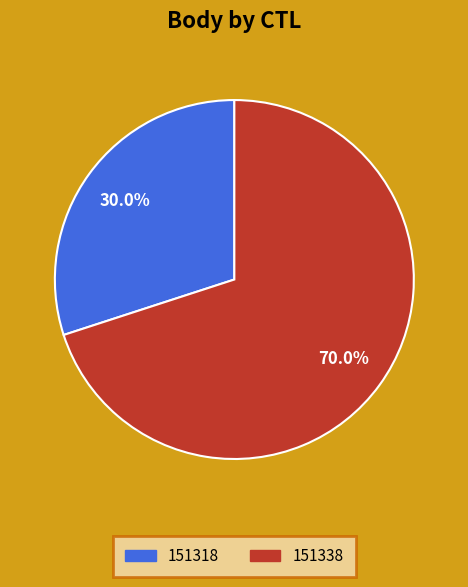

Is it true that 151338 is 70% of the pie?

True